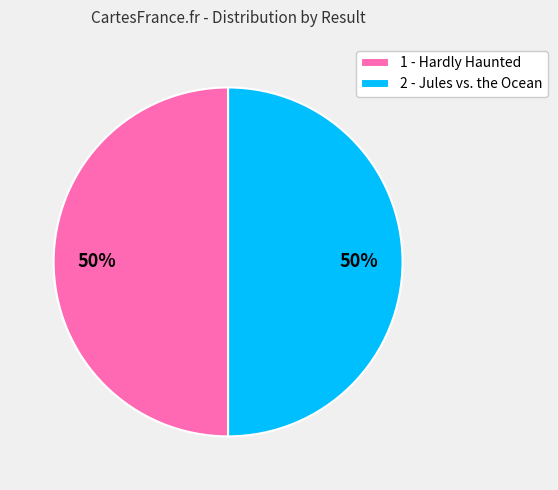

Is it true that 2 - Jules vs. the Ocean is 50% of the pie?

True